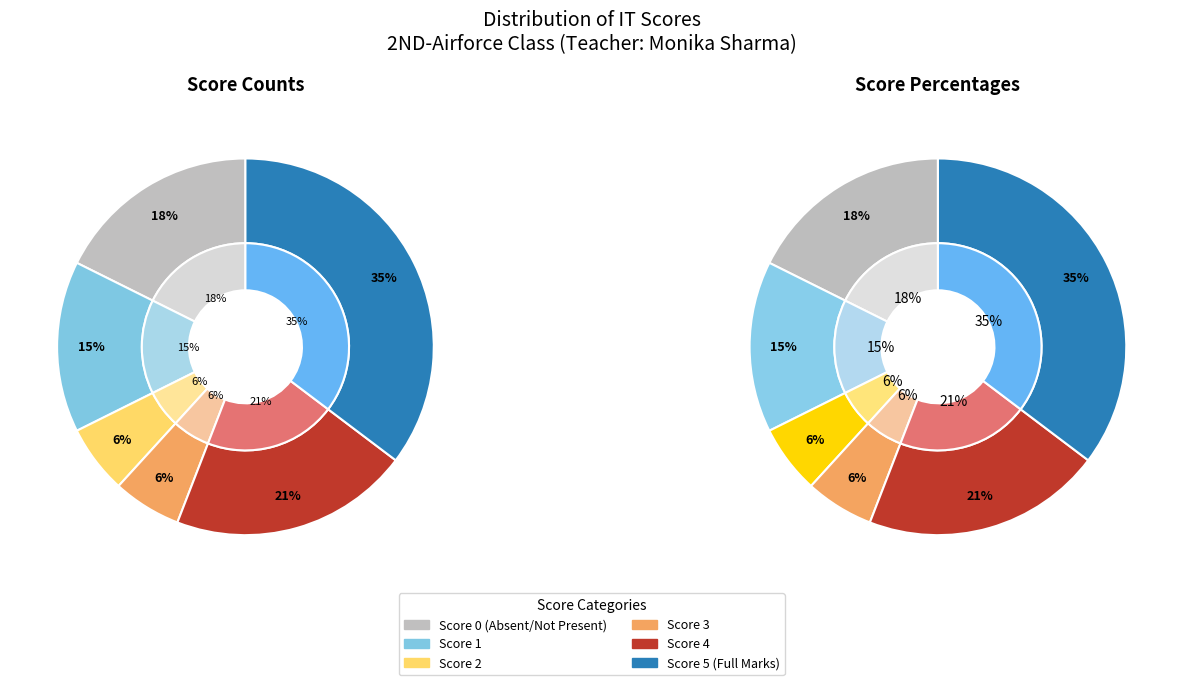

Is Score 1 the majority of the pie?

No